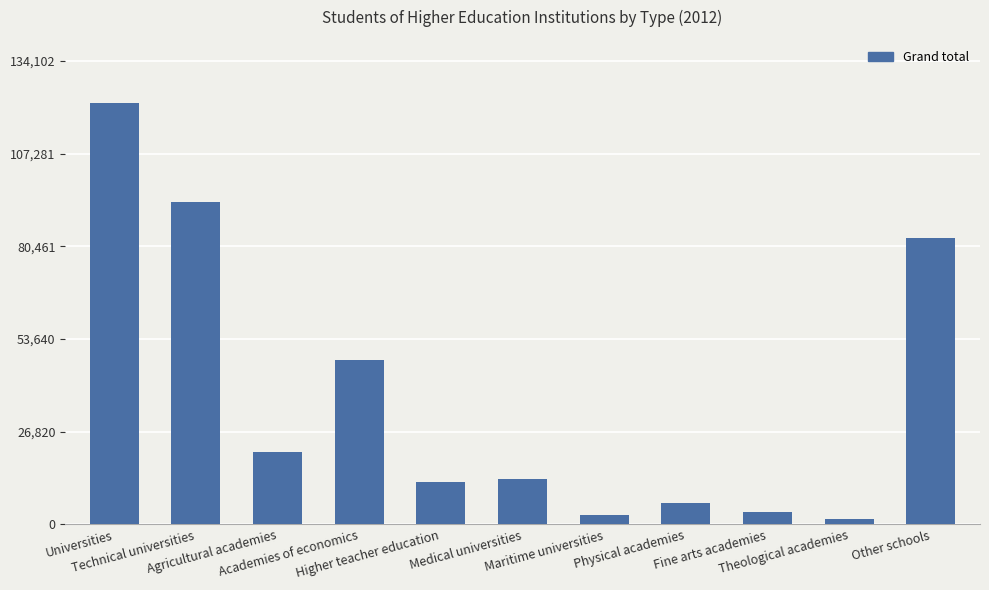

What is the change in value from Technical universities to Higher teacher education?

-80998